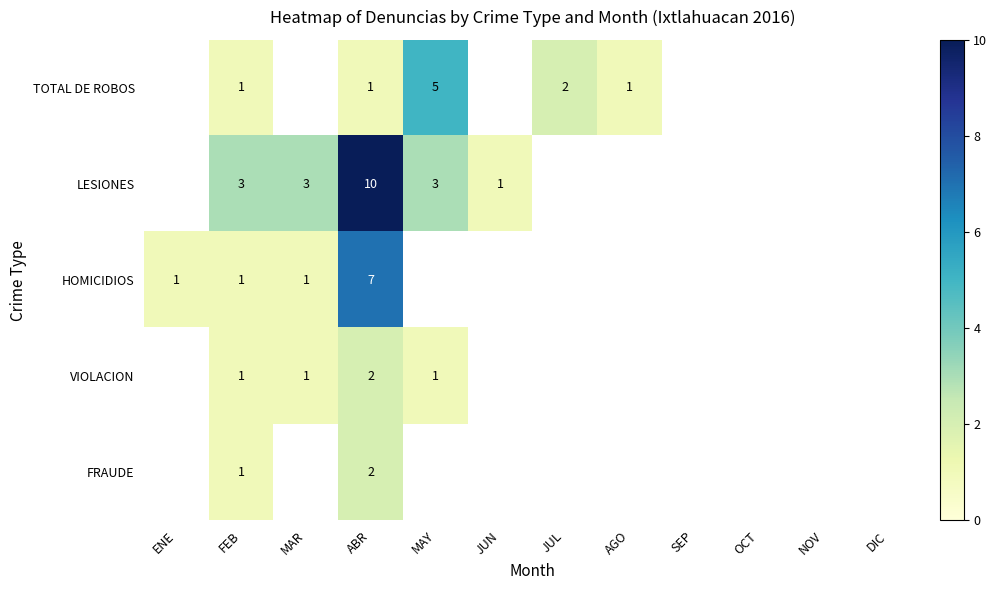

How many categories are shown in the chart?

12